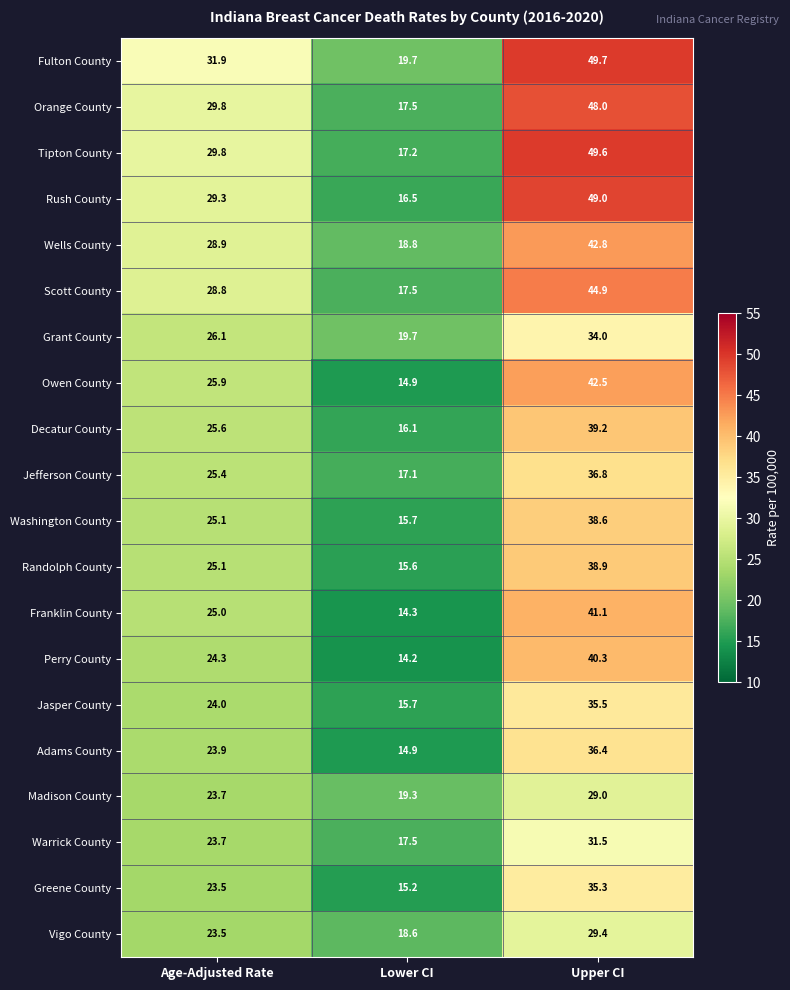

What is the sum of all Scott County values?

91.2